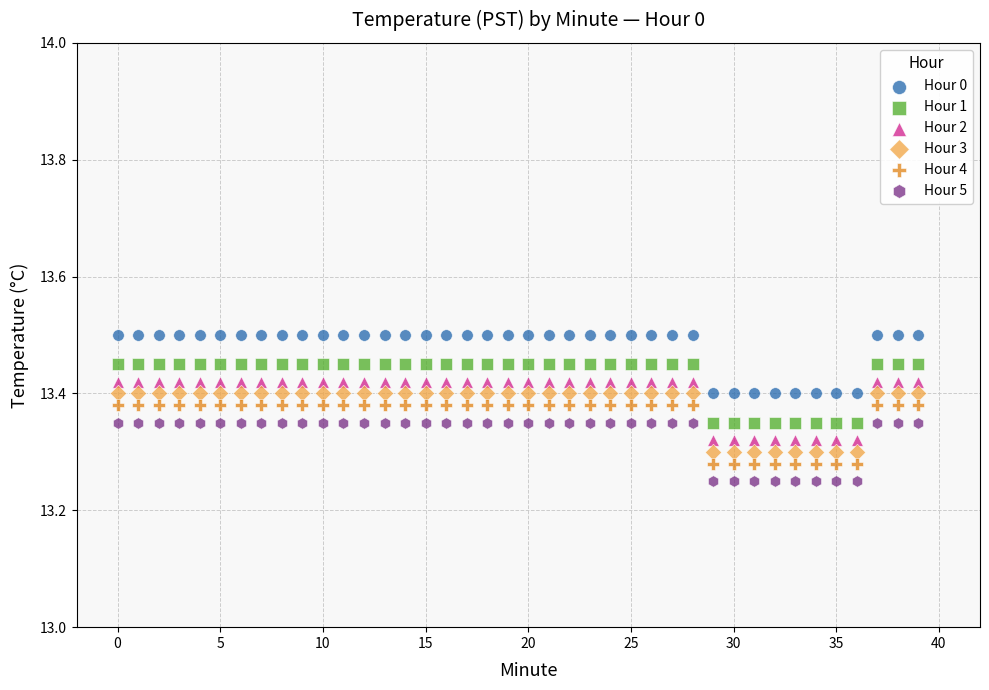

Which series reaches the maximum Y coordinate?

Hour 0